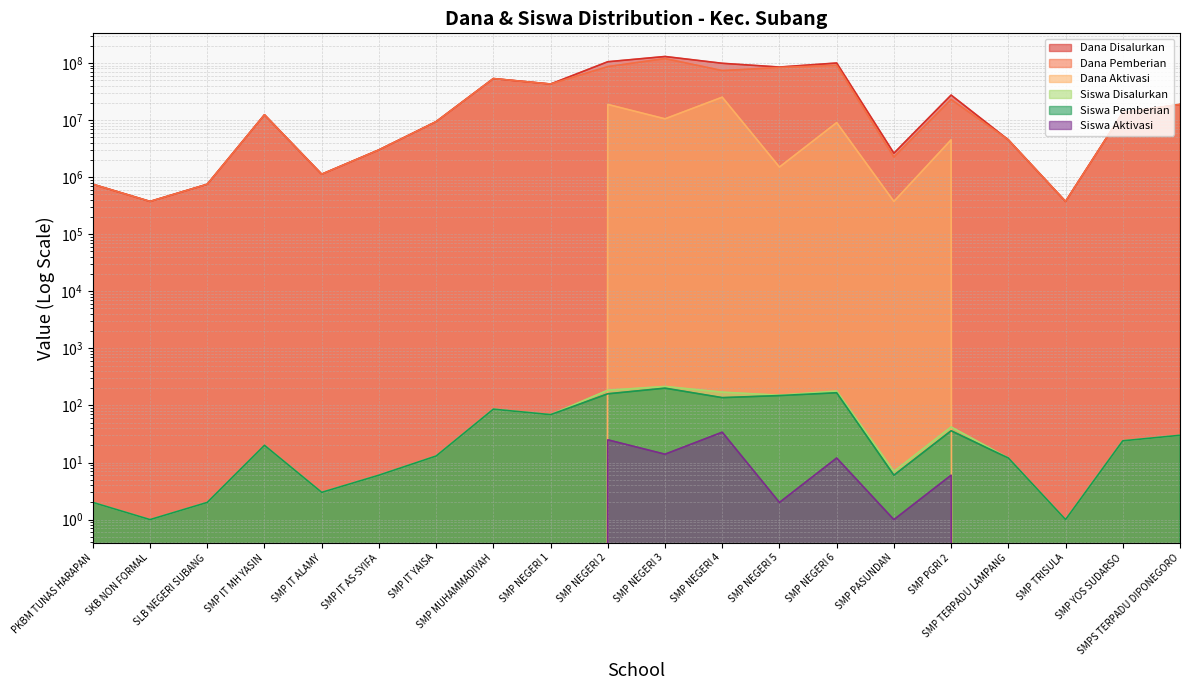

How many interior local peaks does the Siswa Disalurkan series have?

5